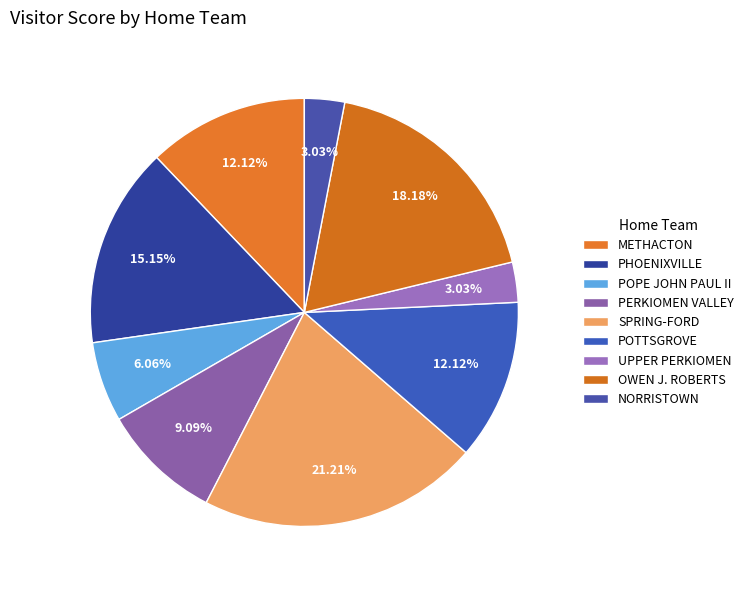

What is the largest slice in the pie chart?

SPRING-FORD